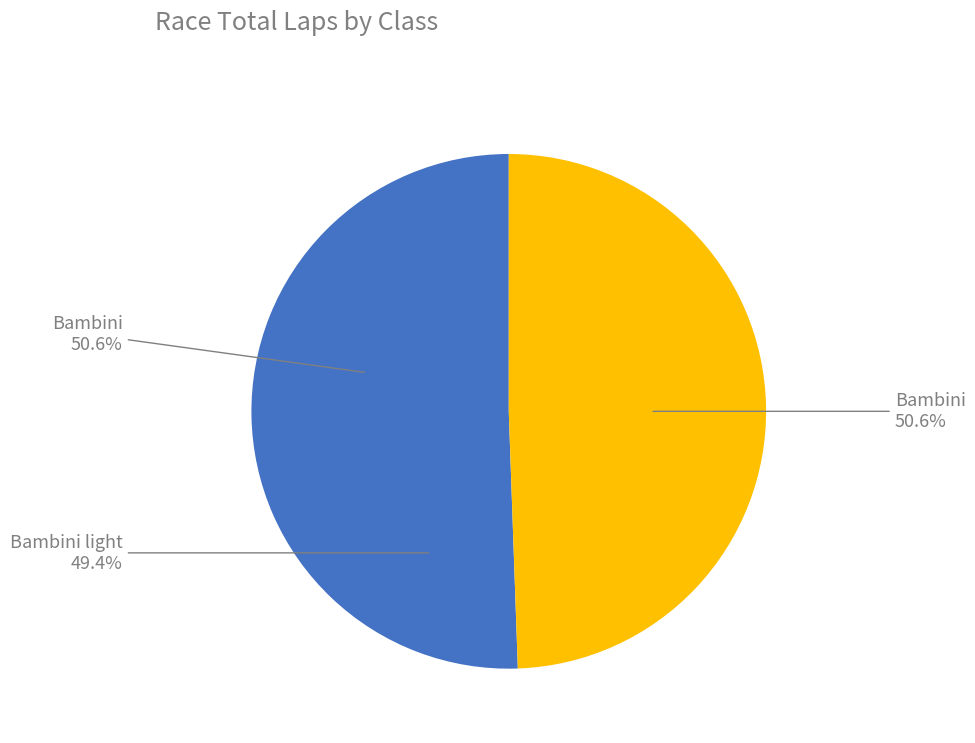

To the nearest percent, what is the difference between the largest and smallest slice percentages?

1%